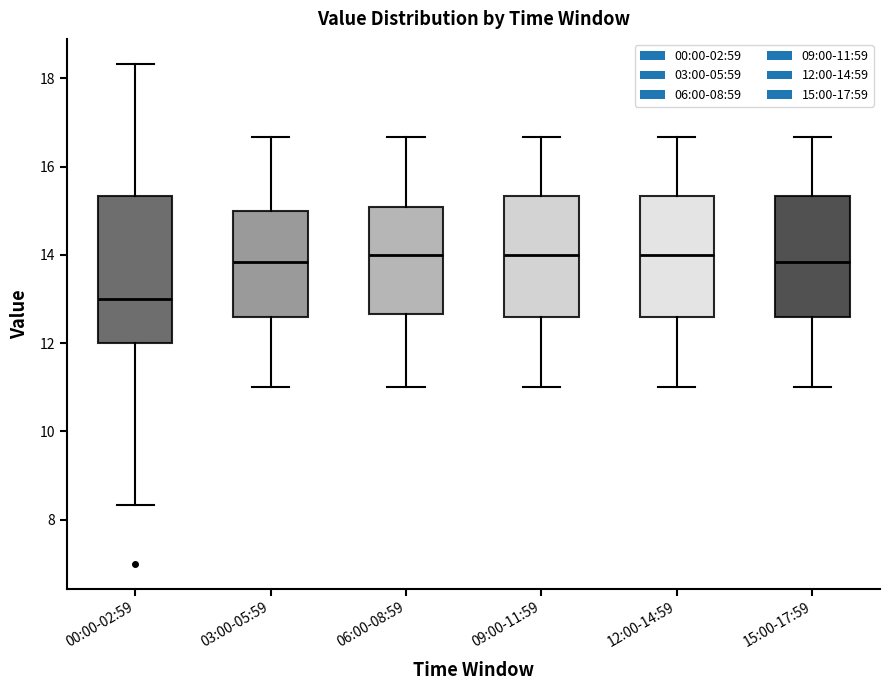

Which box is the tallest, from its lower edge to its upper edge?

00:00-02:59